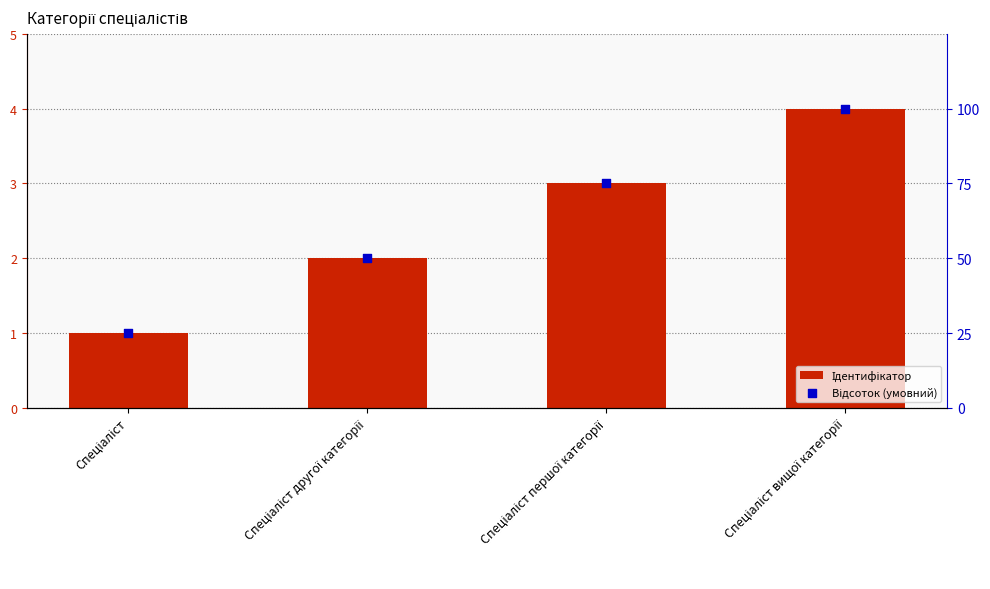

Is the value of Відсоток (умовний) at Спеціаліст першої категорії greater than the value of Ідентифікатор at Спеціаліст вищої категорії?

Yes